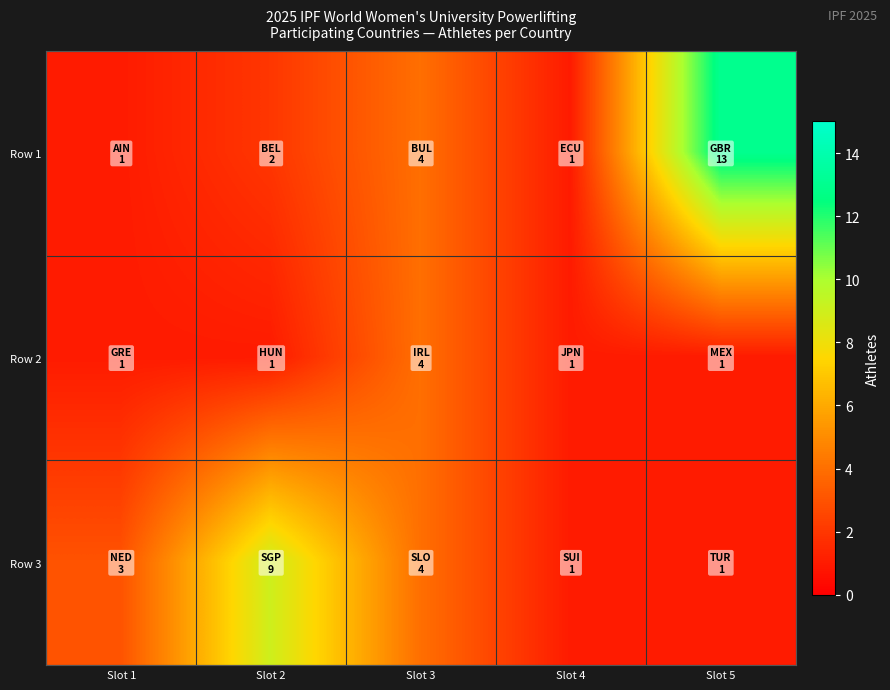

Between Slot 3 and Slot 4, which series saw the biggest shift?

Row 1